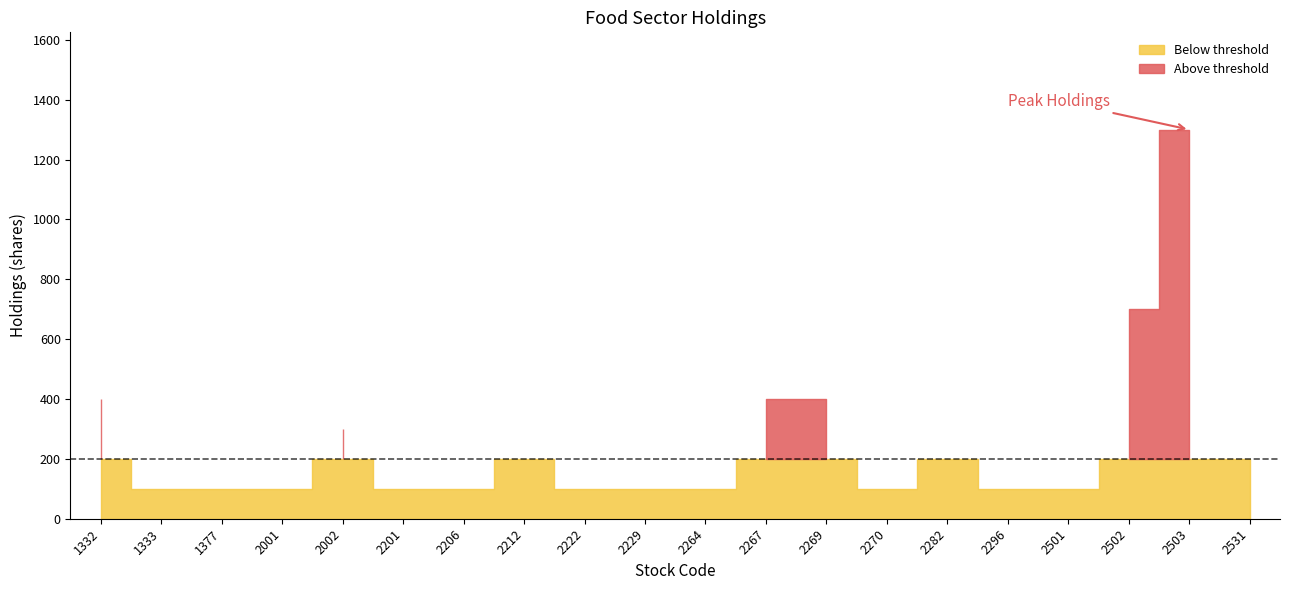

What is the value of the 19th point from the left?

1300